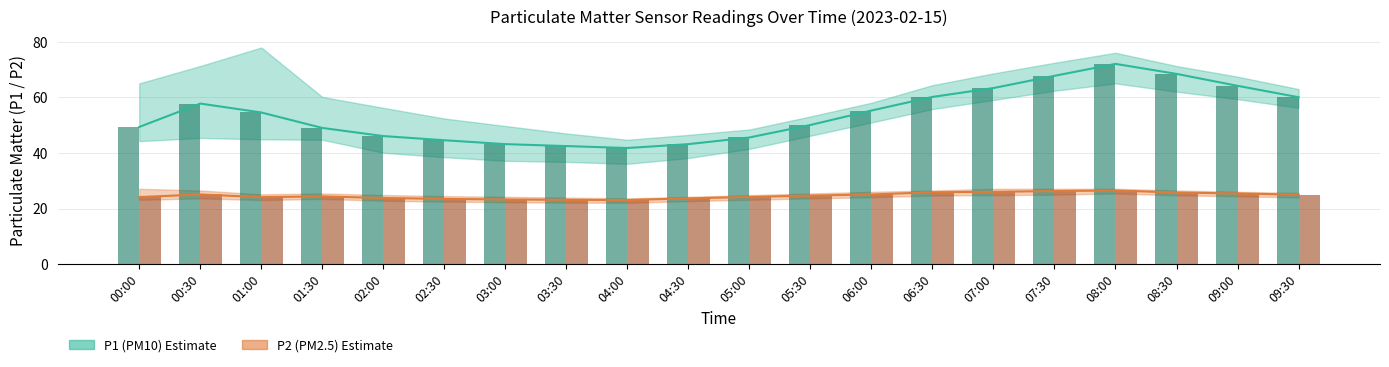

The value of P2 bar at 06:30 is 25.9. True or false?

True